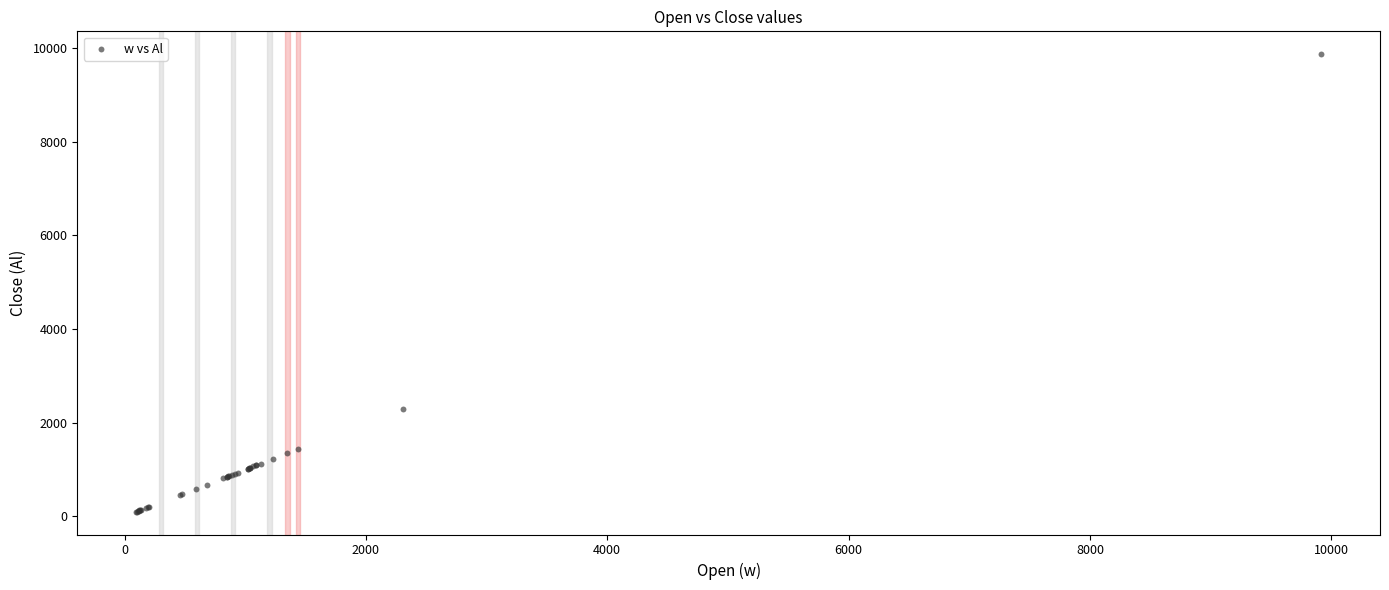

What Y value in the scatter plot is closest to 4981?

2296.6